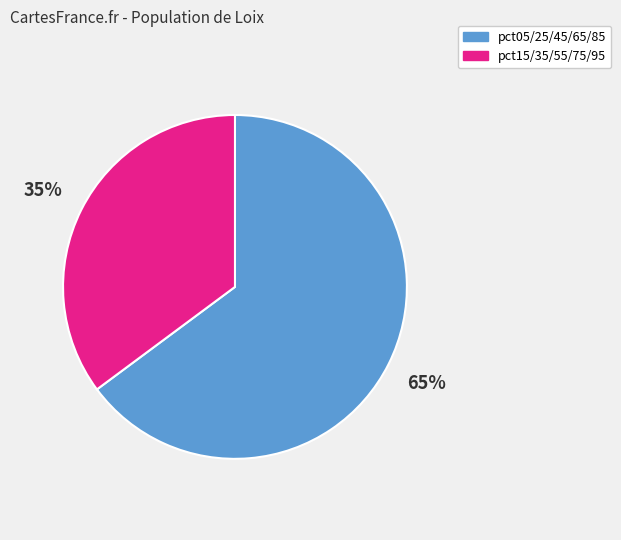

To the nearest percent, what is the difference between the largest and smallest slice percentages?

30%